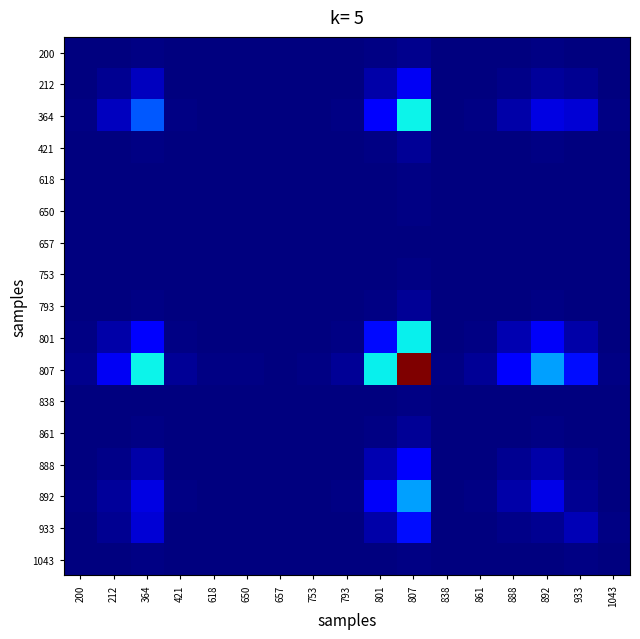

At which category is the sum across all series the highest?

807